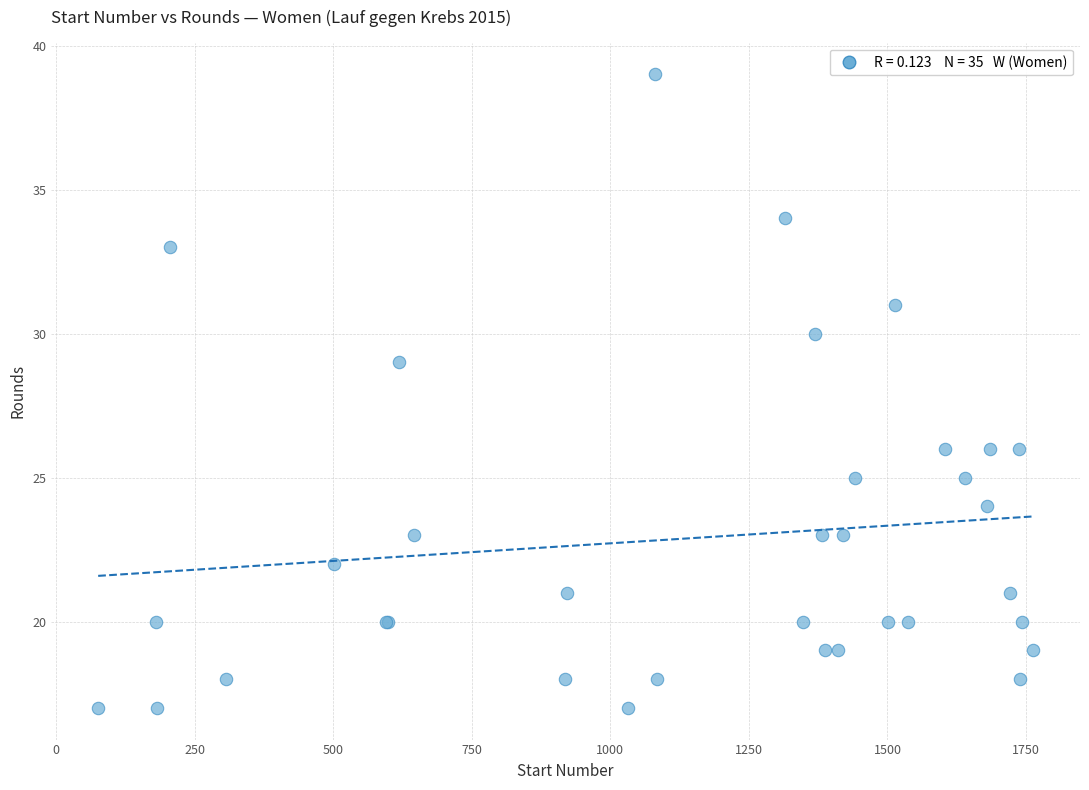

What Y value in the scatter plot is closest to 28?

29